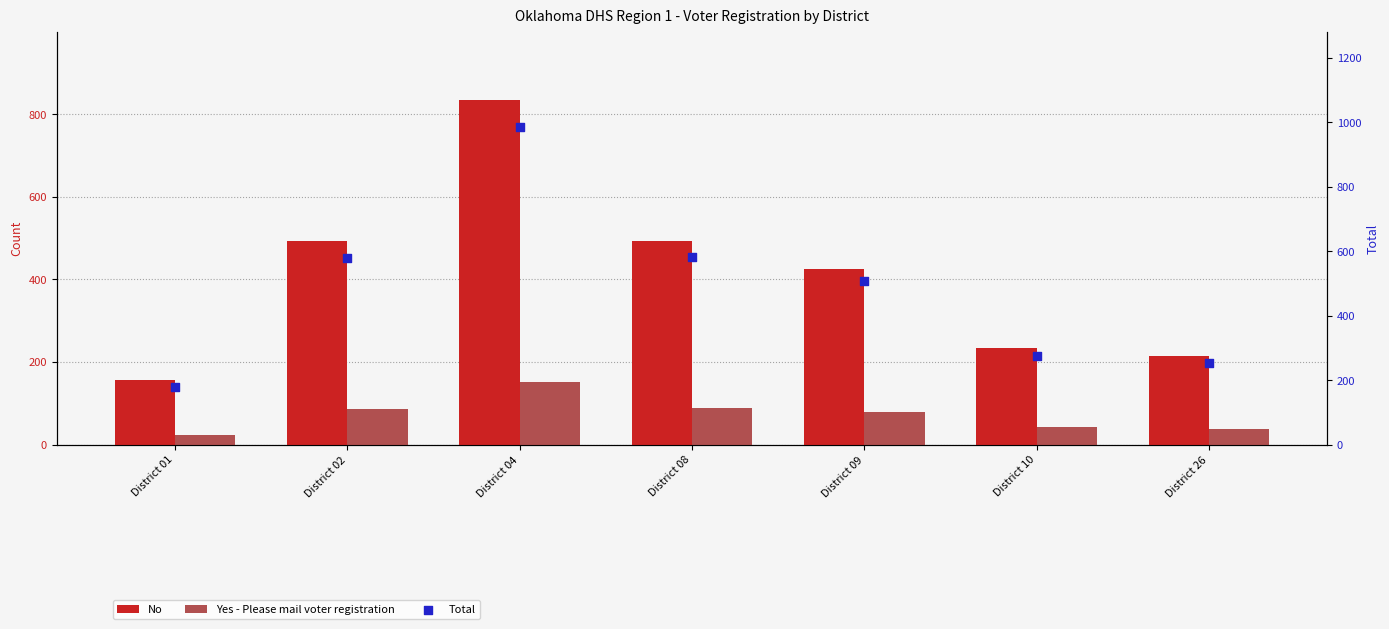

Which series has the largest total across all categories?

Total